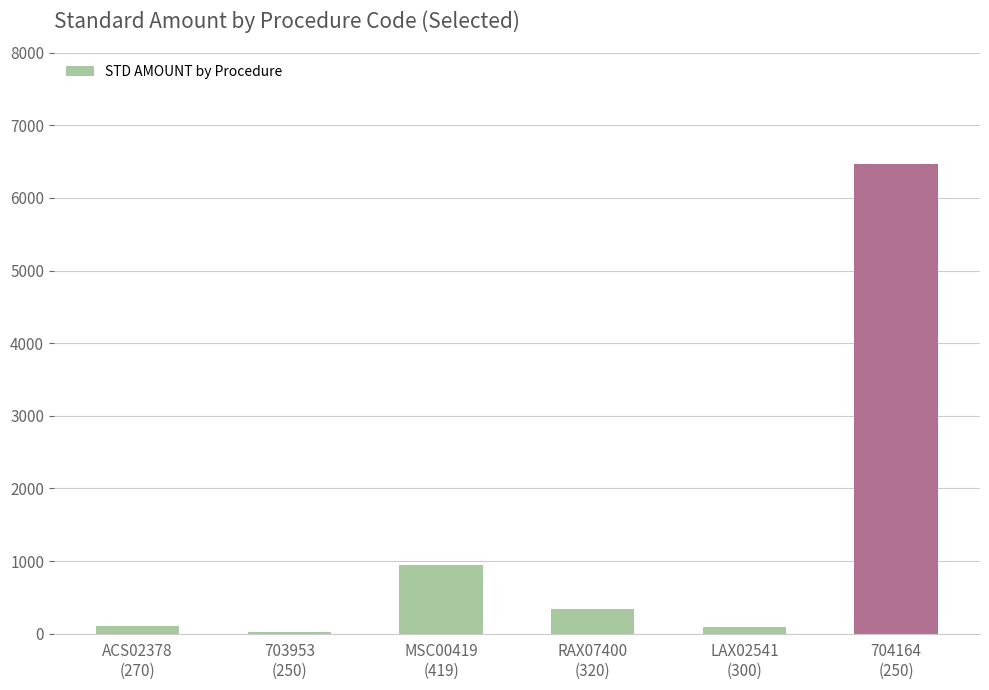

What is the greatest value displayed?

6460.9